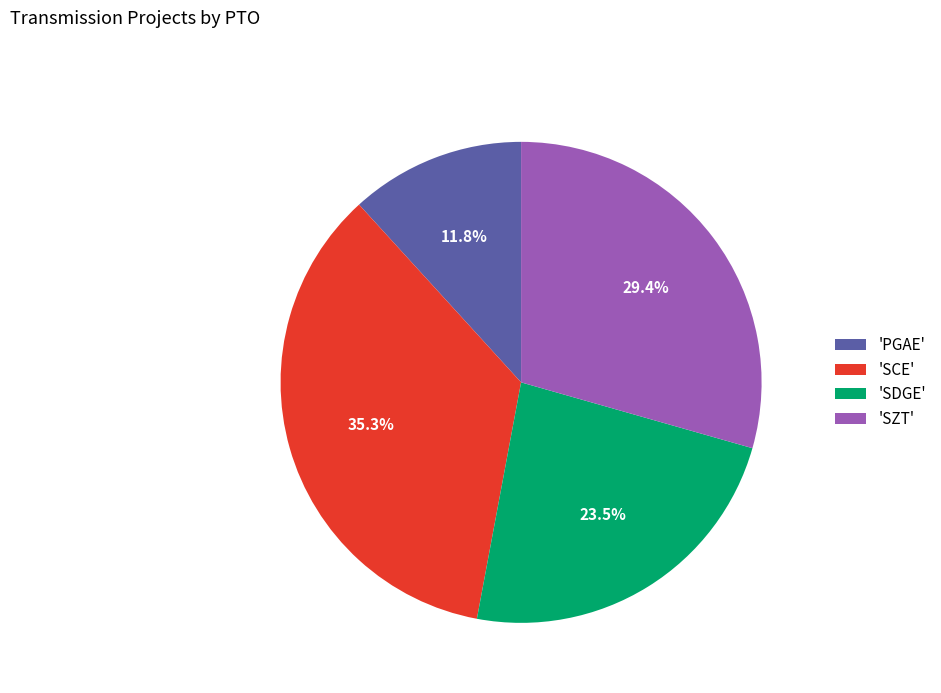

Rank the categories by value from highest to lowest.

'SCE', 'SZT', 'SDGE', 'PGAE'